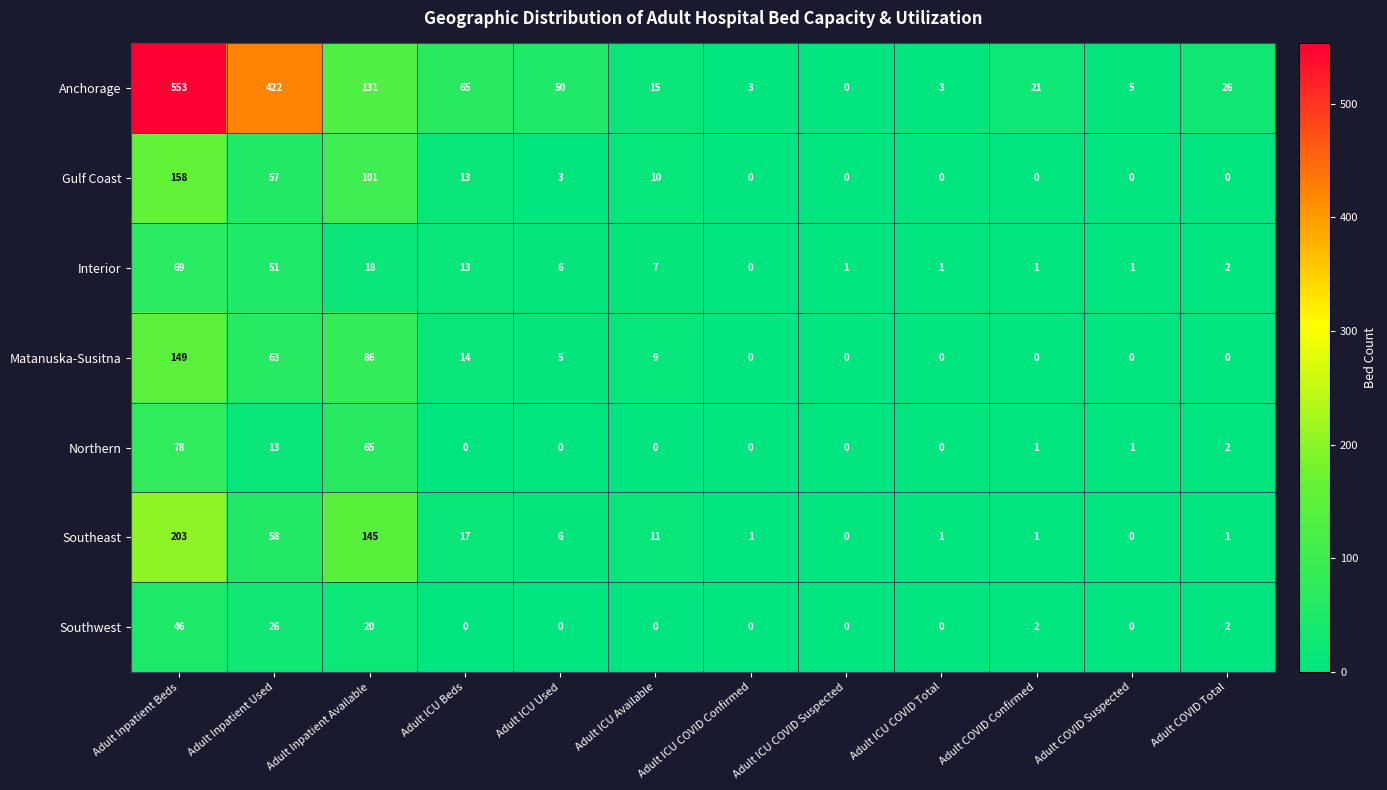

List the series in order of their peak value, lowest first.

Southwest, Interior, Northern, Matanuska-Susitna, Gulf Coast, Southeast, Anchorage